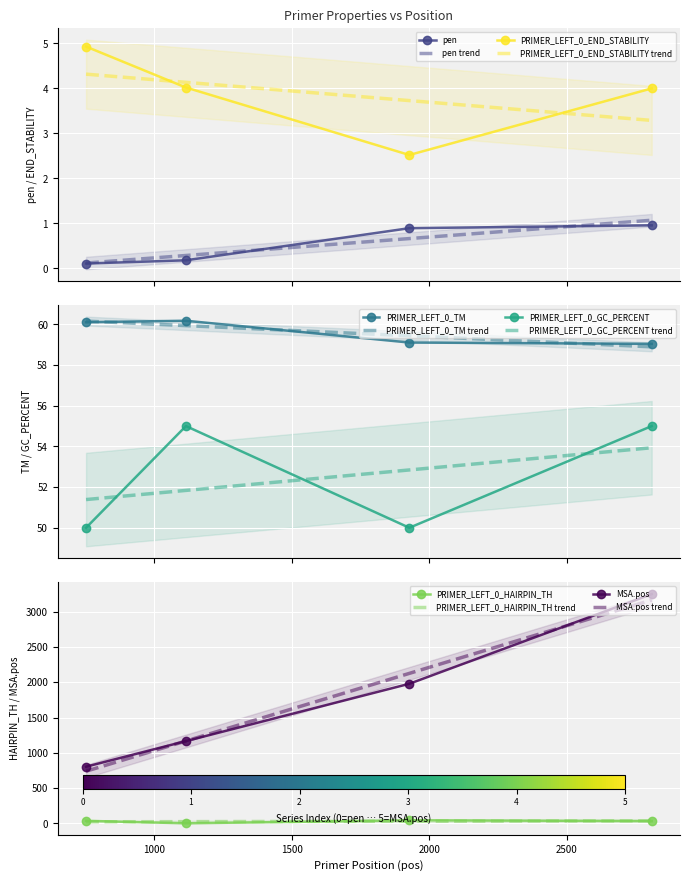

True or false: PRIMER_LEFT_0_END_STABILITY and PRIMER_LEFT_0_TM cross at least once.

False